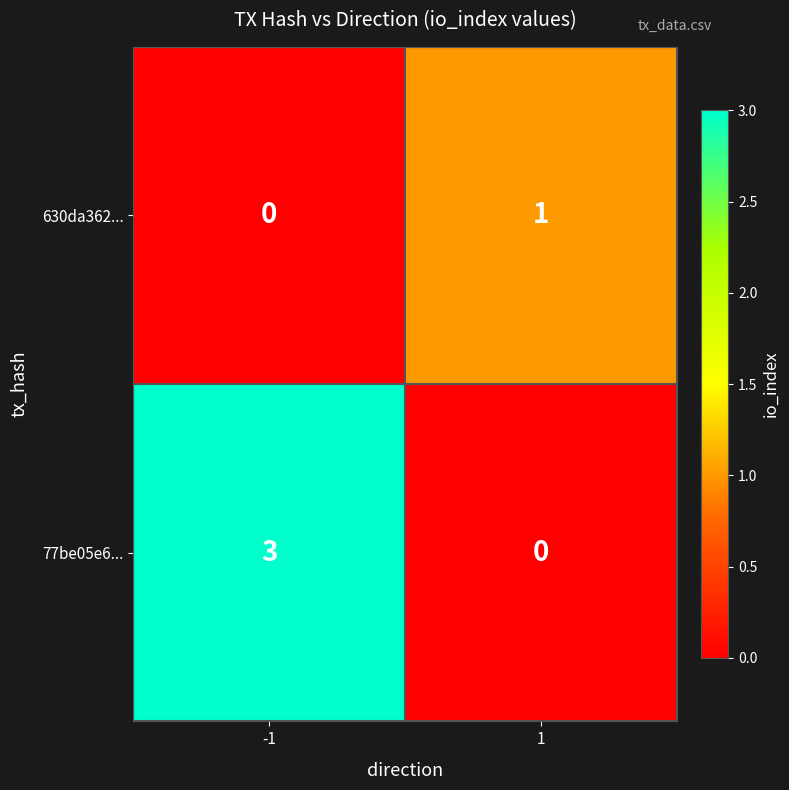

What is the sum of the 77be05e6... values at 1 and -1?

3